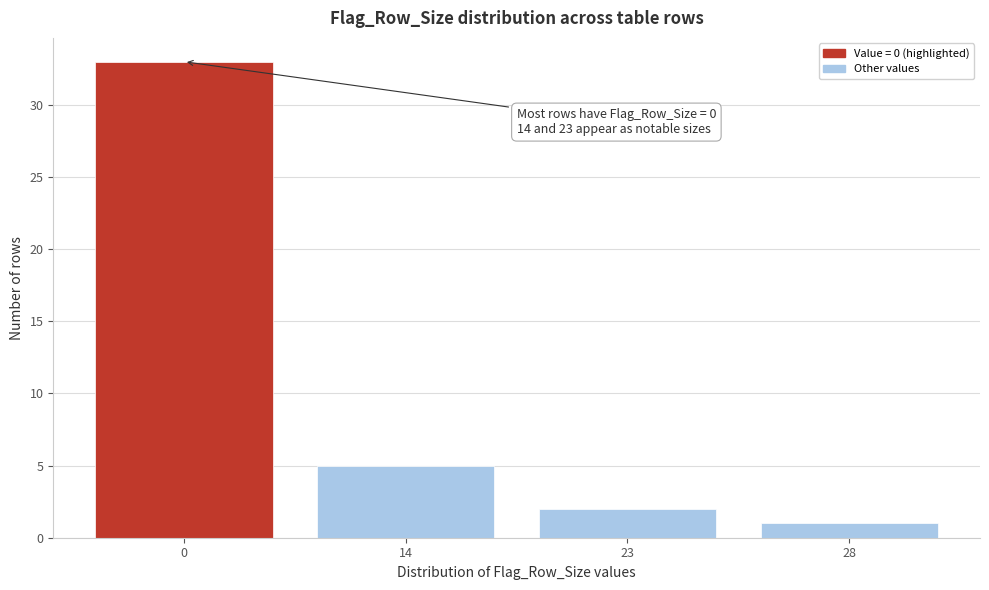

Reading right to left, list all the values displayed in this chart.

1	2	5	33